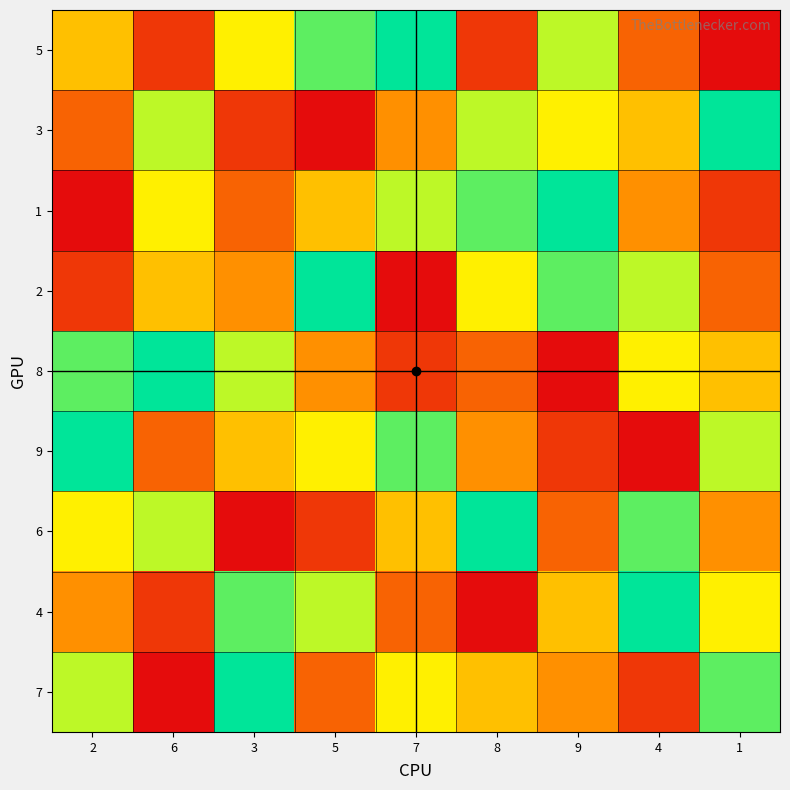

Reading left to right, list all the values displayed in this chart.

5: 2=5	6=2	3=6	5=8	7=9	8=2	9=7	4=3	1=1
3: 2=3	6=7	3=2	5=1	7=4	8=7	9=6	4=5	1=9
1: 2=1	6=6	3=3	5=5	7=7	8=8	9=9	4=4	1=2
2: 2=2	6=5	3=4	5=9	7=1	8=6	9=8	4=7	1=3
8: 2=8	6=9	3=7	5=4	7=2	8=3	9=1	4=6	1=5
9: 2=9	6=3	3=5	5=6	7=8	8=4	9=2	4=1	1=7
6: 2=6	6=7	3=1	5=2	7=5	8=9	9=3	4=8	1=4
4: 2=4	6=2	3=8	5=7	7=3	8=1	9=5	4=9	1=6
7: 2=7	6=1	3=9	5=3	7=6	8=5	9=4	4=2	1=8